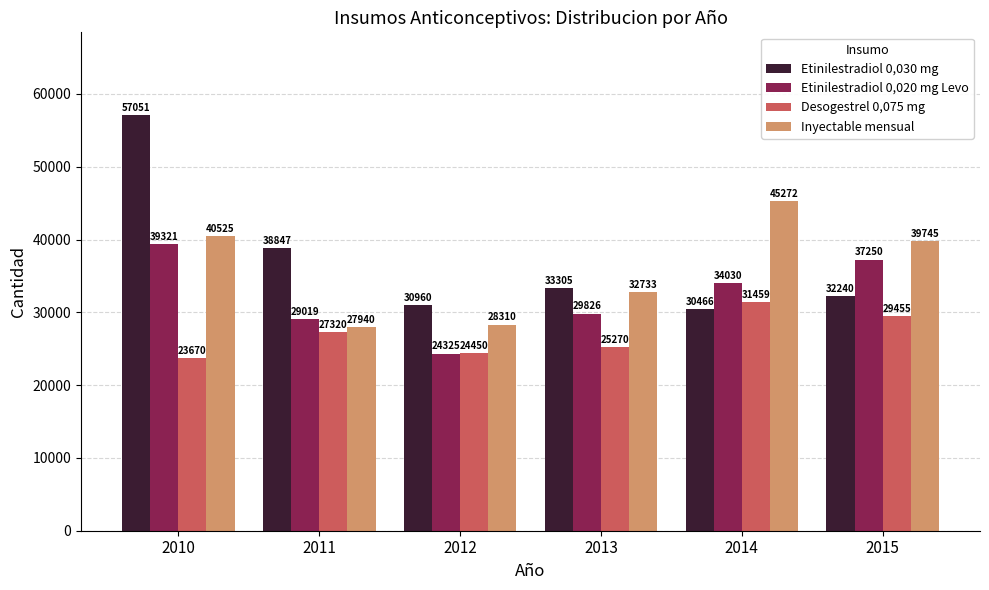

At which category is the sum across all series the highest?

2010